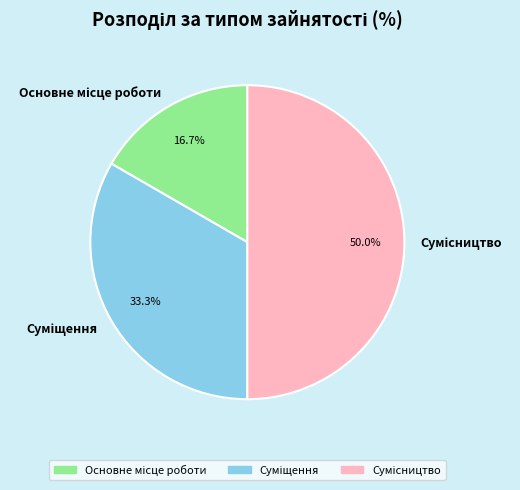

How many segments does this pie chart have?

3